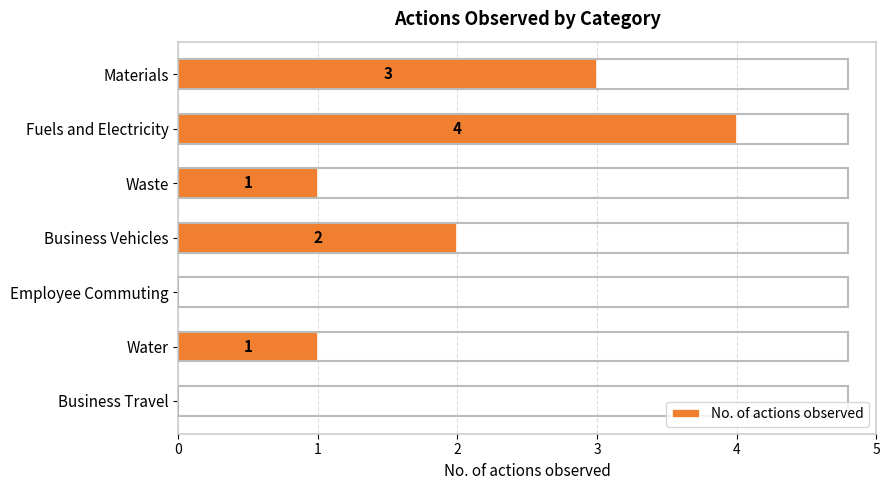

How many values are between 0 and 3?

6